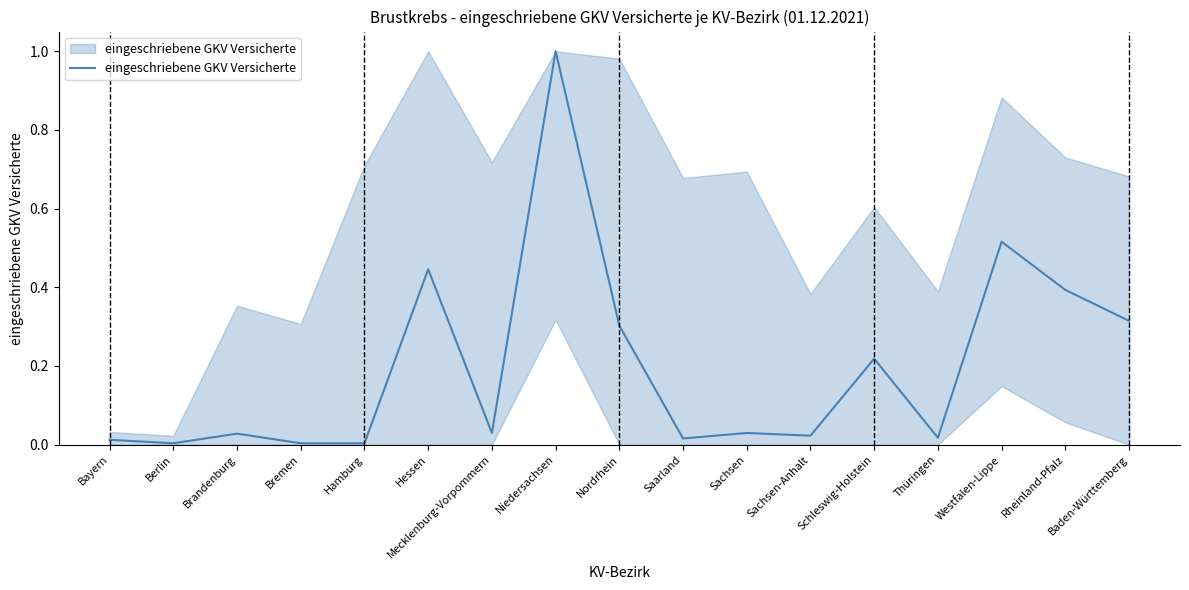

Which category has the highest value across all series?

Niedersachsen